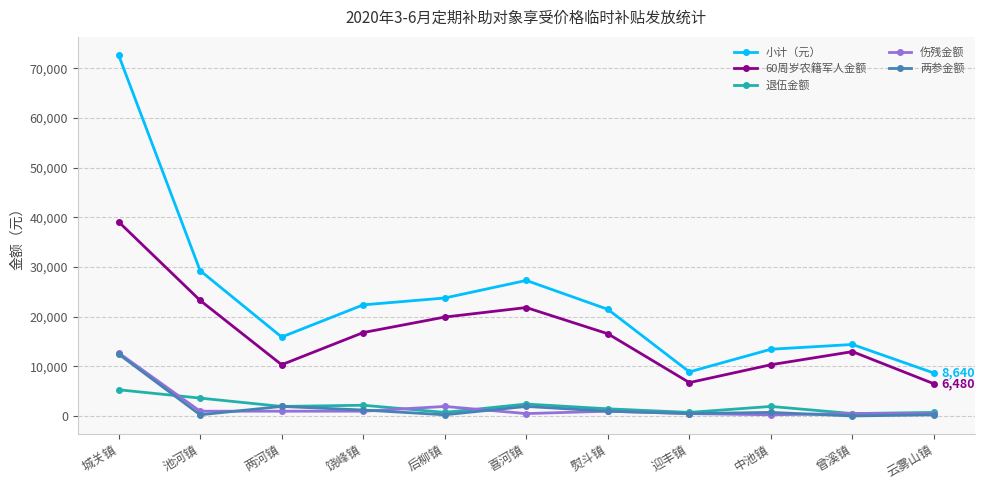

Which series has the largest range (max minus min)?

小计（元）